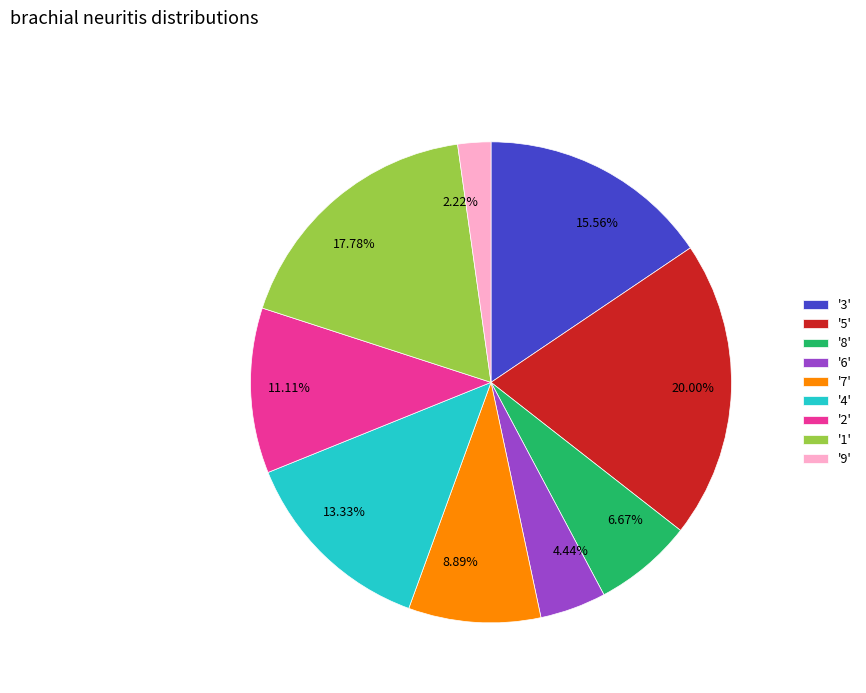

Approximately how many times larger is the value at 6.67% compared to 11.11%?

0.6